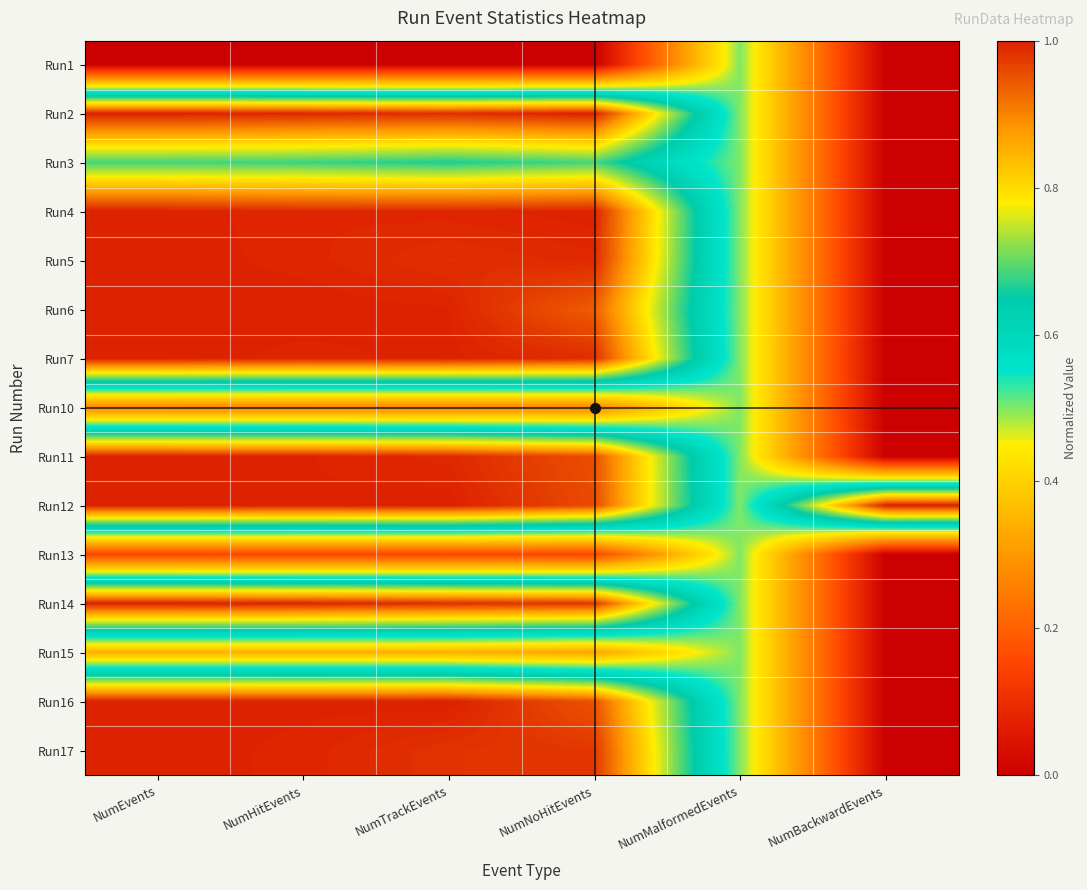

At how many categories does at least one series exceed 0?

6